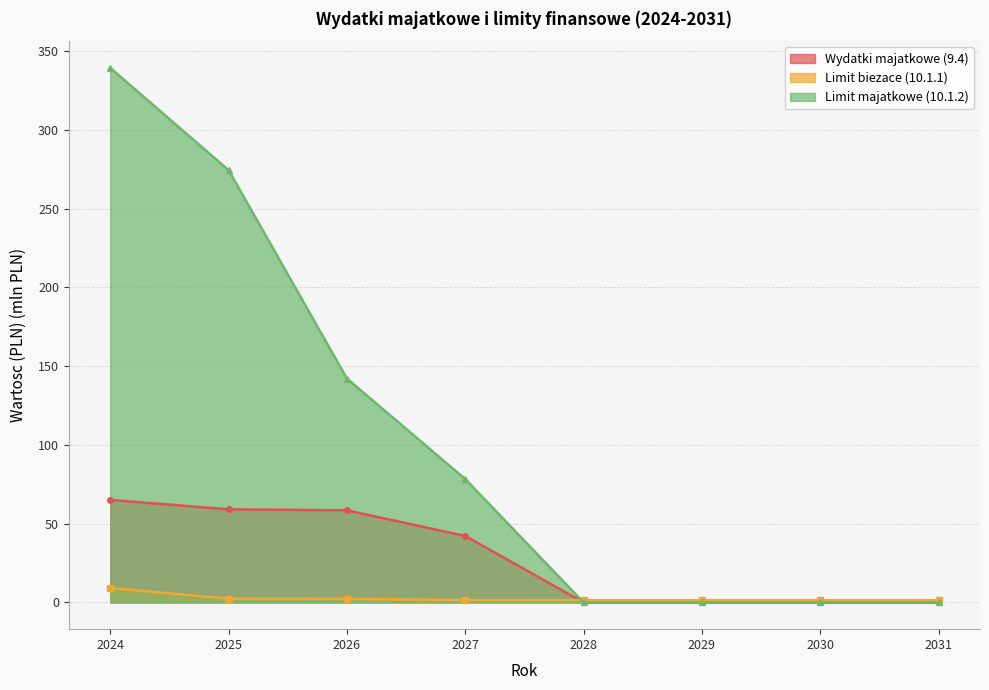

At which label is Limit majatkowe (10.1.2) closest to 169?

2026